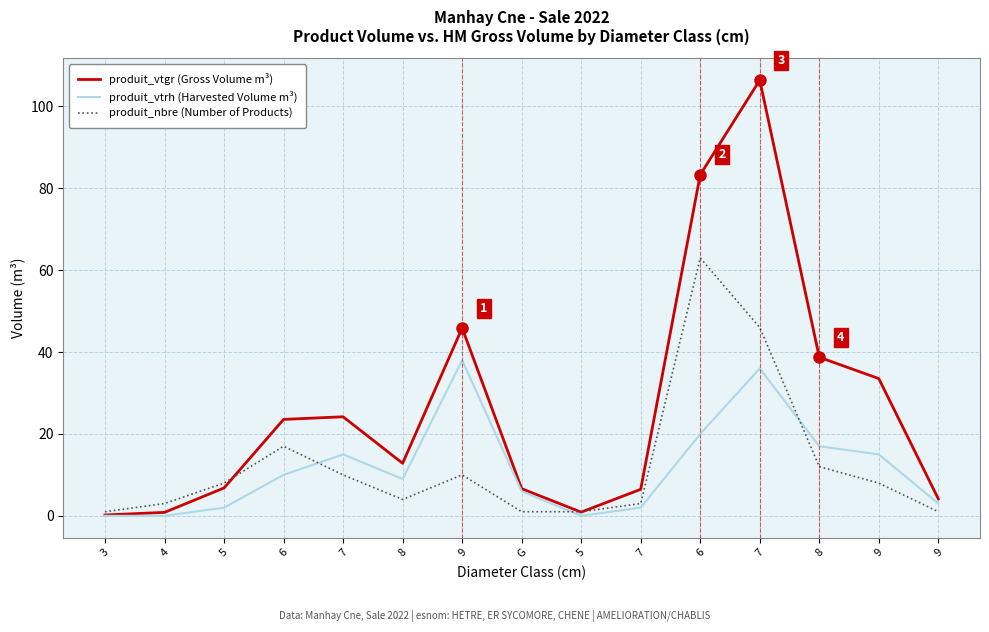

What are all the series names shown in the legend?

produit_vtgr (Gross Volume m³), produit_vtrh (Harvested Volume m³), produit_nbre (Number of Products)